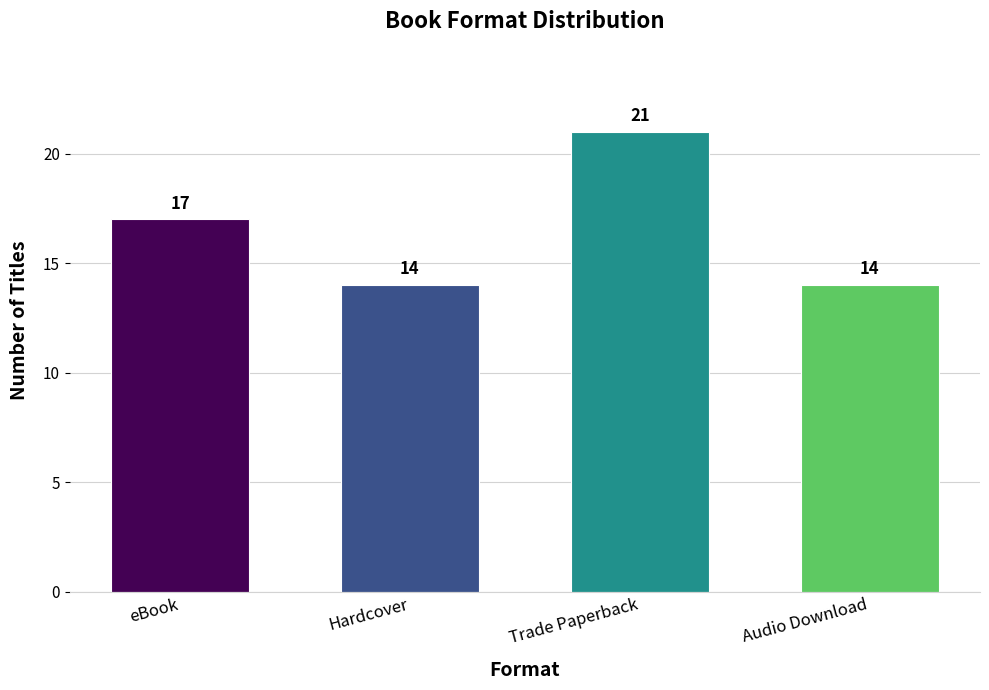

Which label corresponds to the largest value in the chart?

Trade Paperback